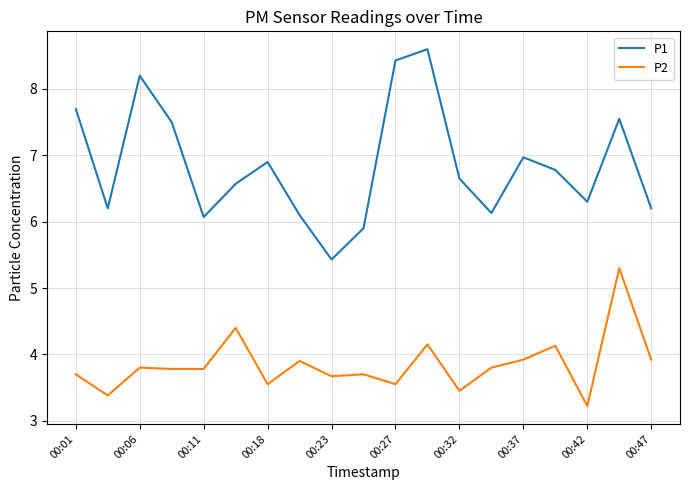

True or false: P2 has more than 2 points higher than both neighbors.

True